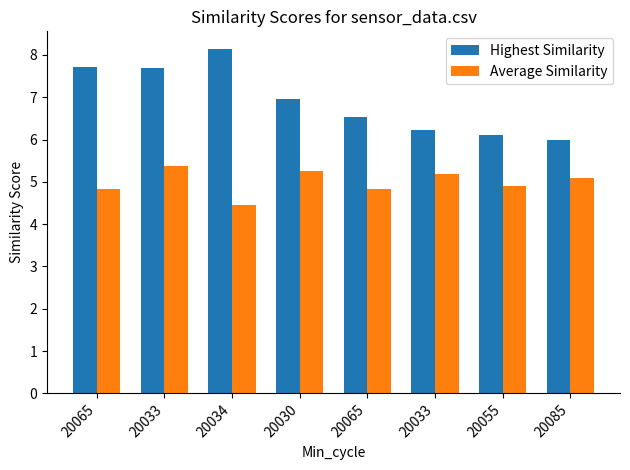

How many bars are there in each group?

2